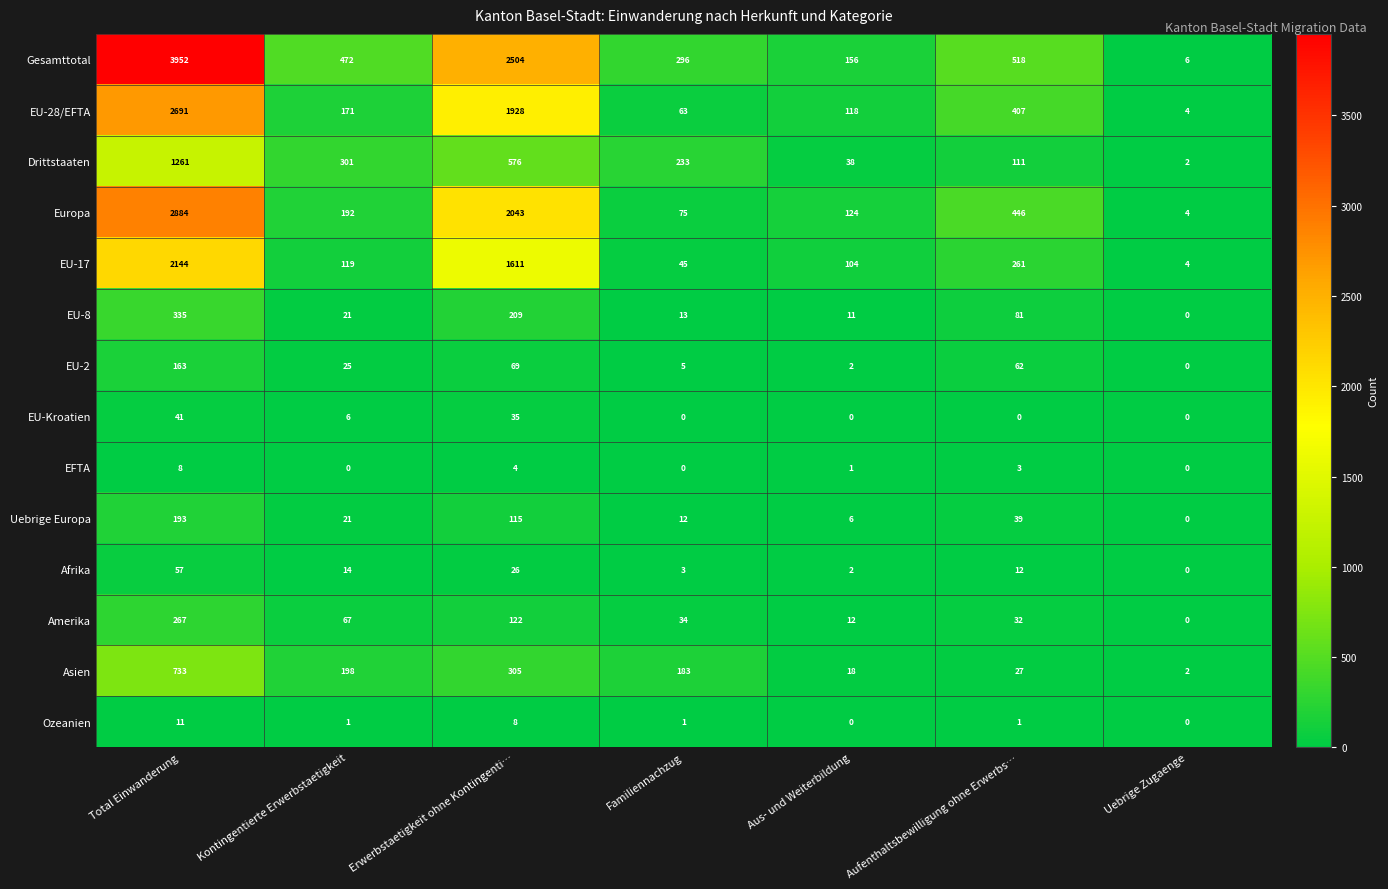

At which label does Drittstaaten reach its peak?

Total Einwanderung